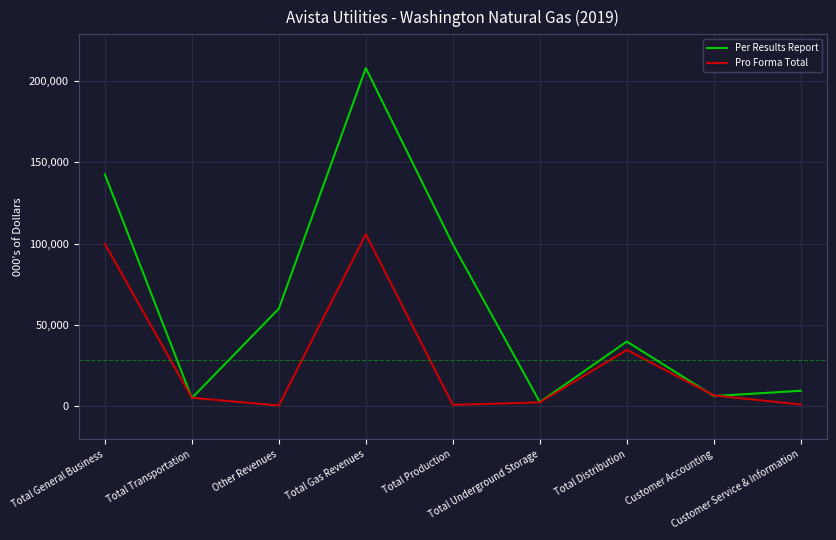

Which series has the widest spread of values?

Per Results Report